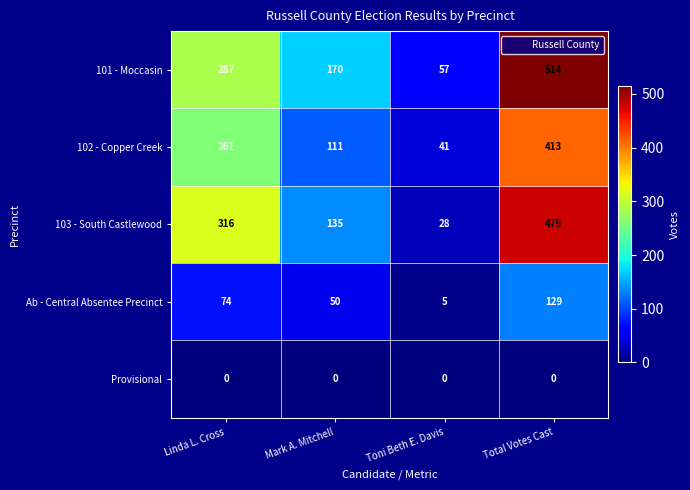

Which series has the widest spread of values?

101 - Moccasin